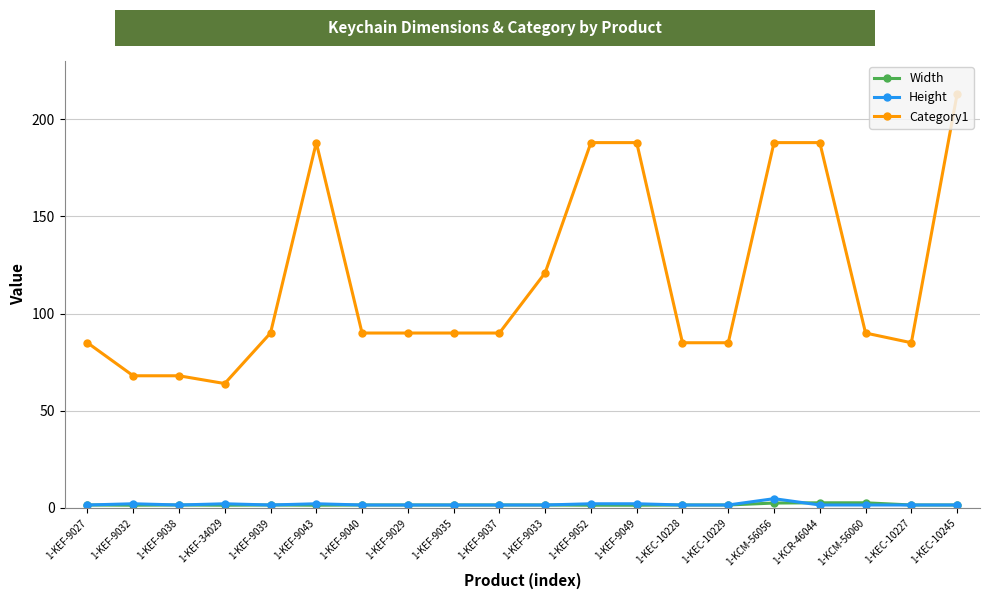

At which category does the chart reach its peak across all series?

1-KEC-10245